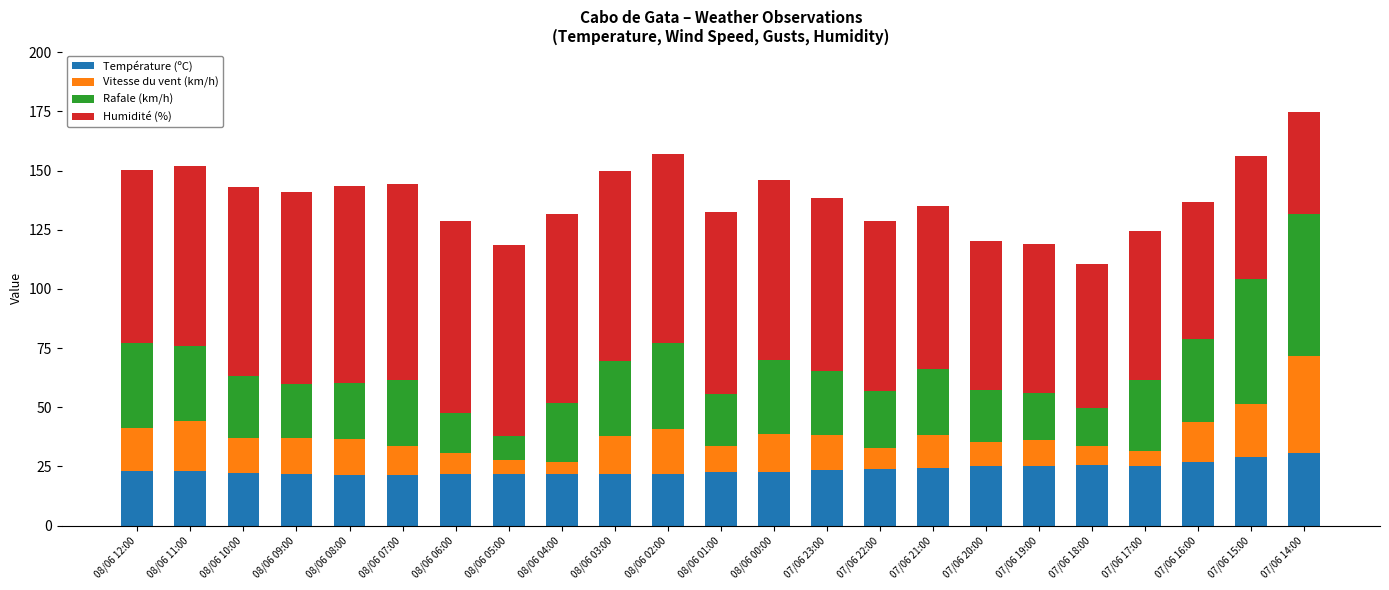

What is the sum of the Température (ºC) values at 08/06 02:00 and 08/06 04:00?

43.8